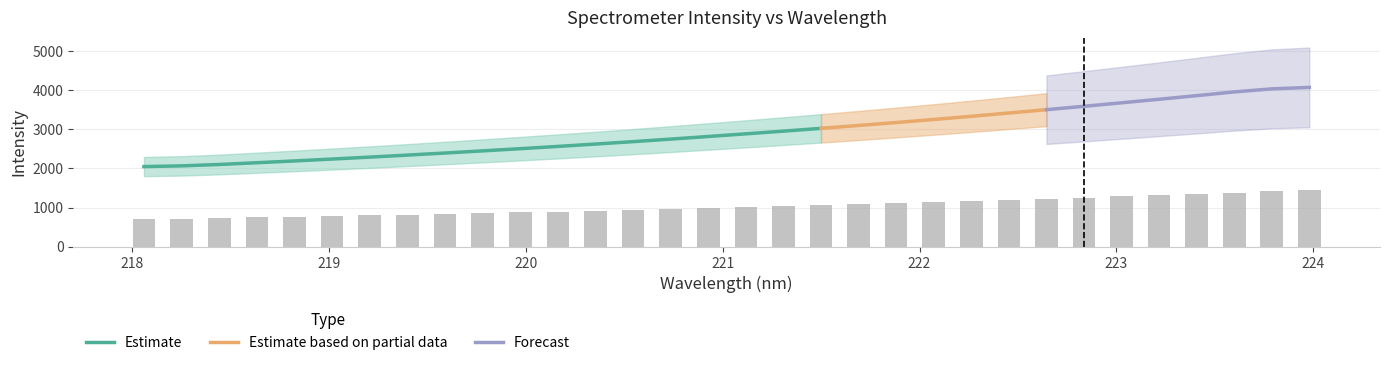

List the labels in order of value, smallest first.

218.0596, 218.2508, 218.442, 218.6332, 218.8244, 219.0156, 219.2067, 219.3979, 219.589, 219.7801, 219.9712, 220.1623, 220.3533, 220.5444, 220.7354, 220.9264, 221.1174, 221.3083, 221.4993, 221.6902, 221.8812, 222.0721, 222.263, 222.4538, 222.6447, 222.8355, 223.0264, 223.2172, 223.408, 223.5987, 223.7895, 223.9802